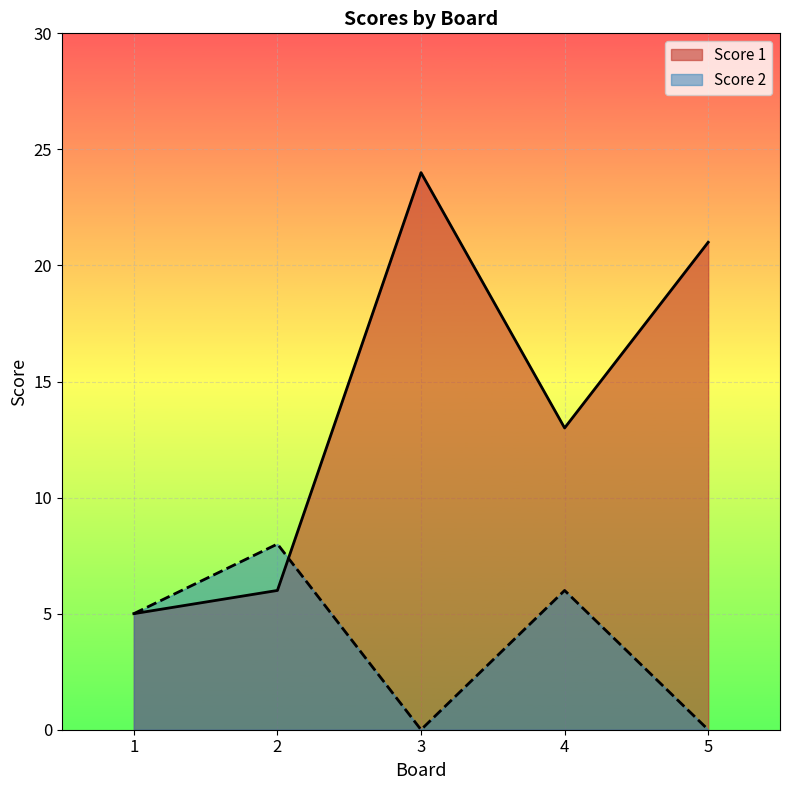

What is the value of the Score 1 point at the 2nd from the left?

6